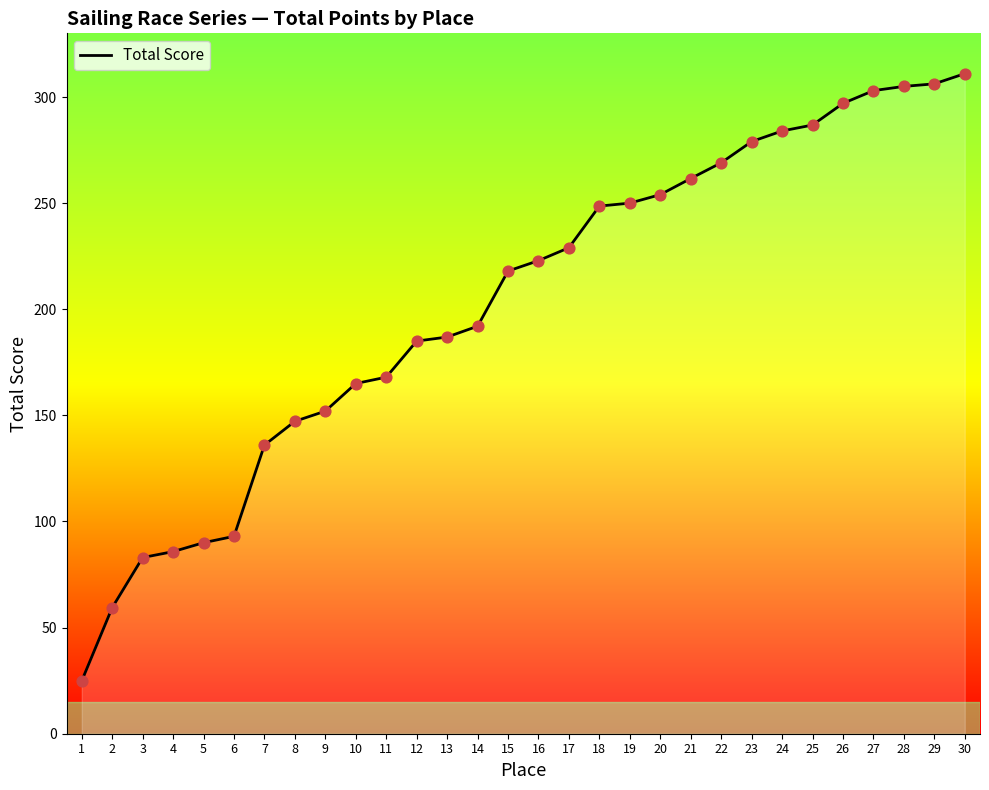

Approximately how many times larger is the value at 4 compared to 27?

0.3